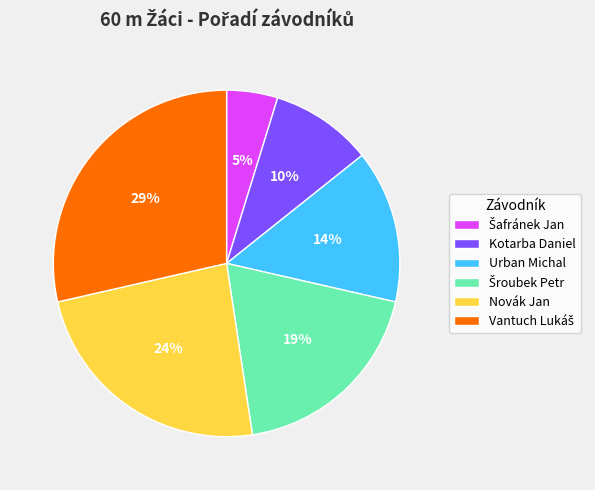

Is it true that Novák Jan is 24% of the pie?

True